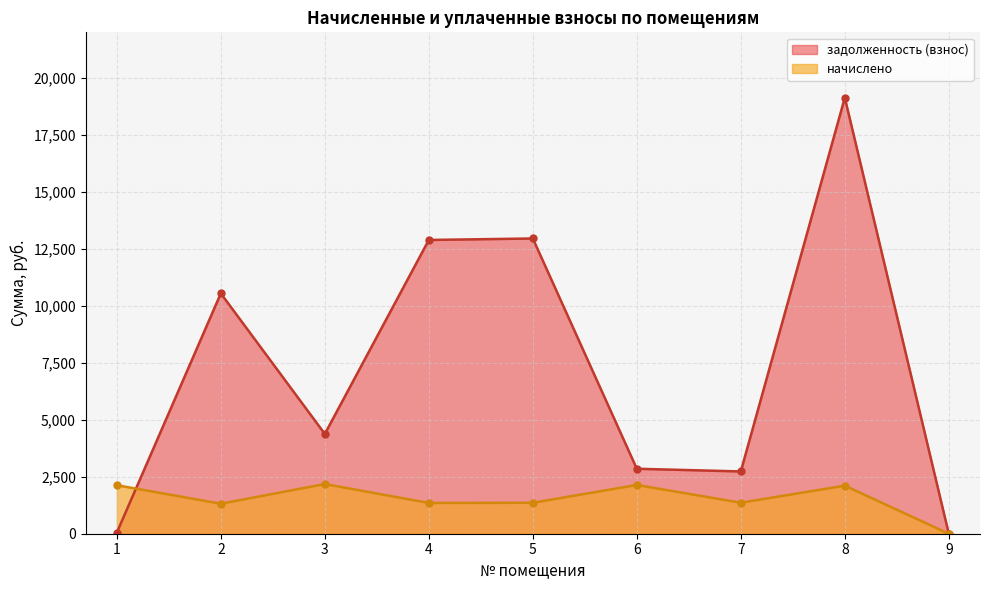

Which has a higher value, 5 or 2?

5